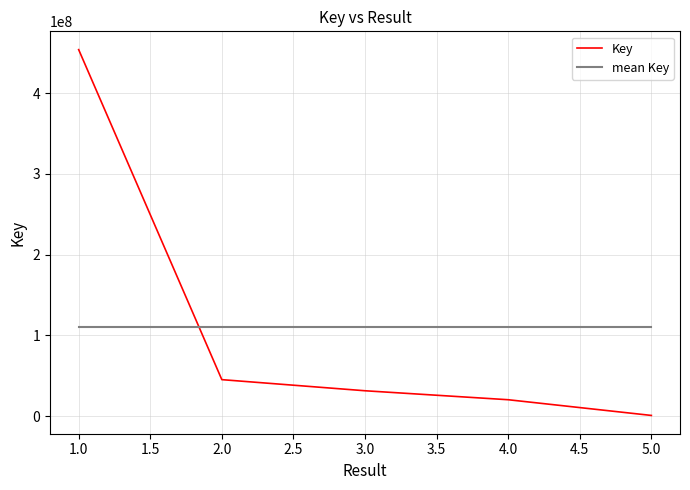

At which category does the chart reach its peak across all series?

1.0